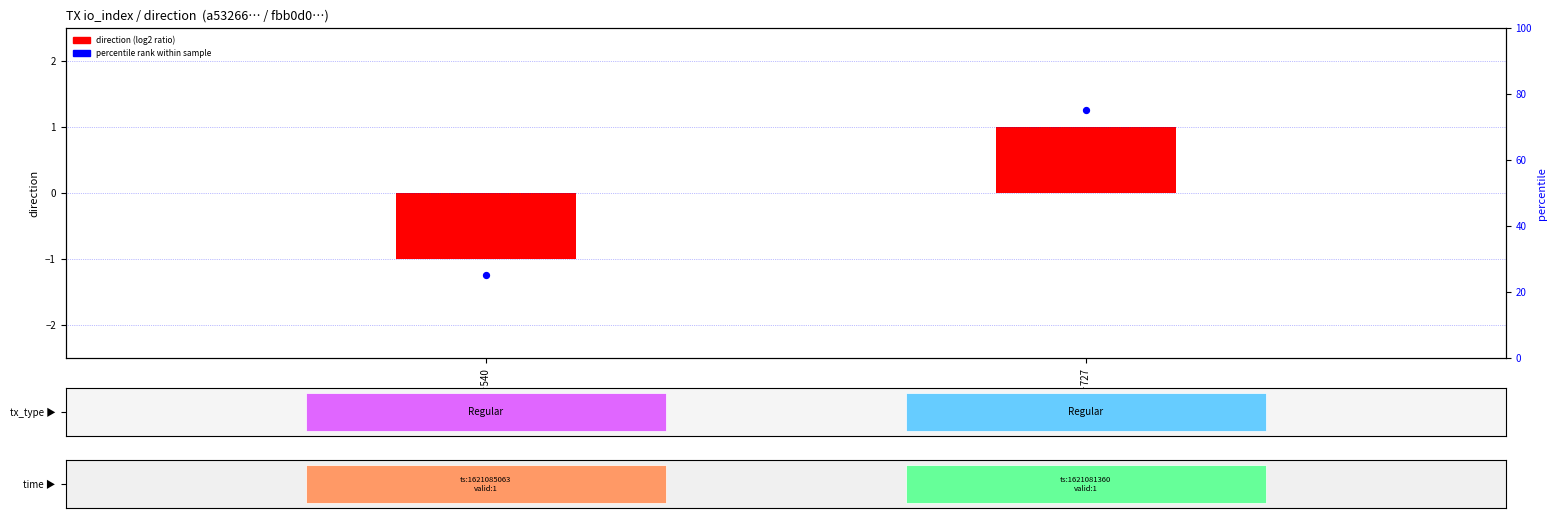

Reading left to right, what are all the values shown in this chart?

direction (log2 ratio): -1	1
percentile rank within sample: 25	75